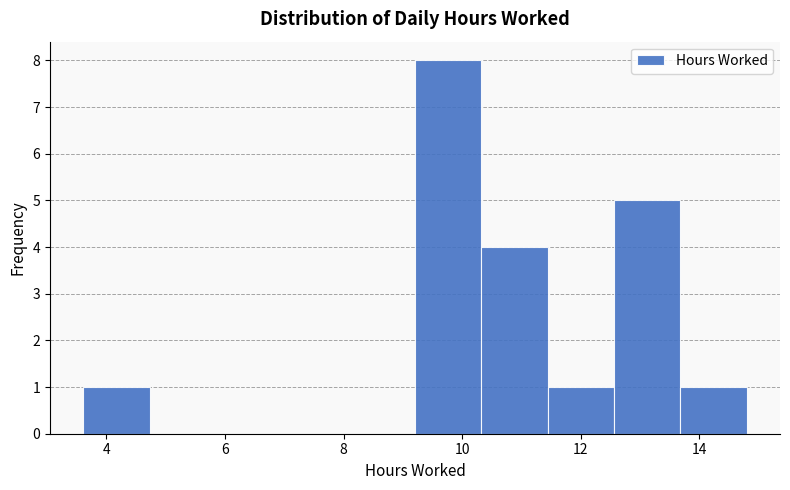

Reading left to right, list every bar in this chart as the range it spans on the x-axis followed by its height. Neither the bar edges nor the heights are printed on the chart, so give them approximately, as read against the axes.

3.6 to 4.8: 1
4.8 to 5.8: 0
5.8 to 7.0: 0
7.0 to 8.0: 0
8.0 to 9.2: 0
9.2 to 10.4: 8
10.4 to 11.4: 4
11.4 to 12.6: 1
12.6 to 13.6: 5
13.6 to 14.8: 1